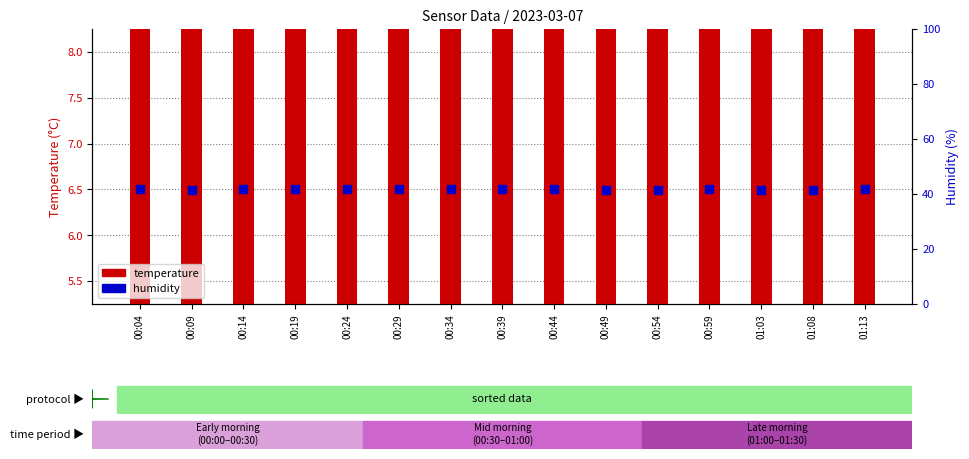

What is the total value across all series at 00:59?

59.3